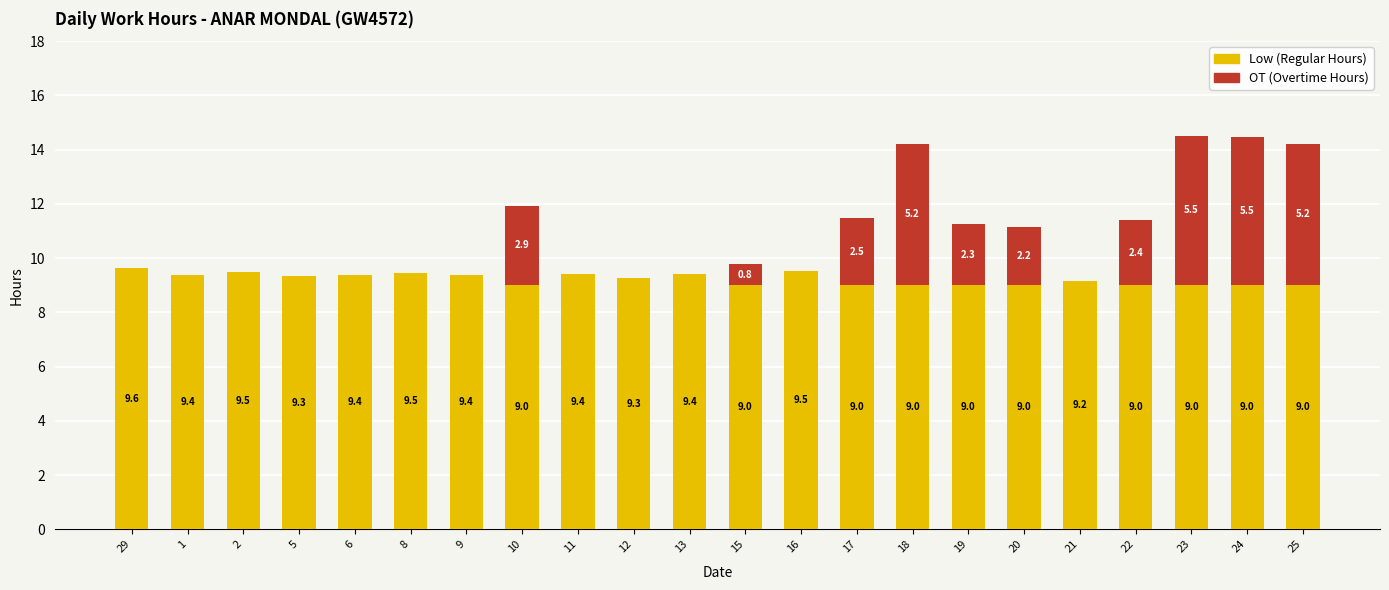

What is the approximate value of Low (Regular Hours) at 13?

9.4